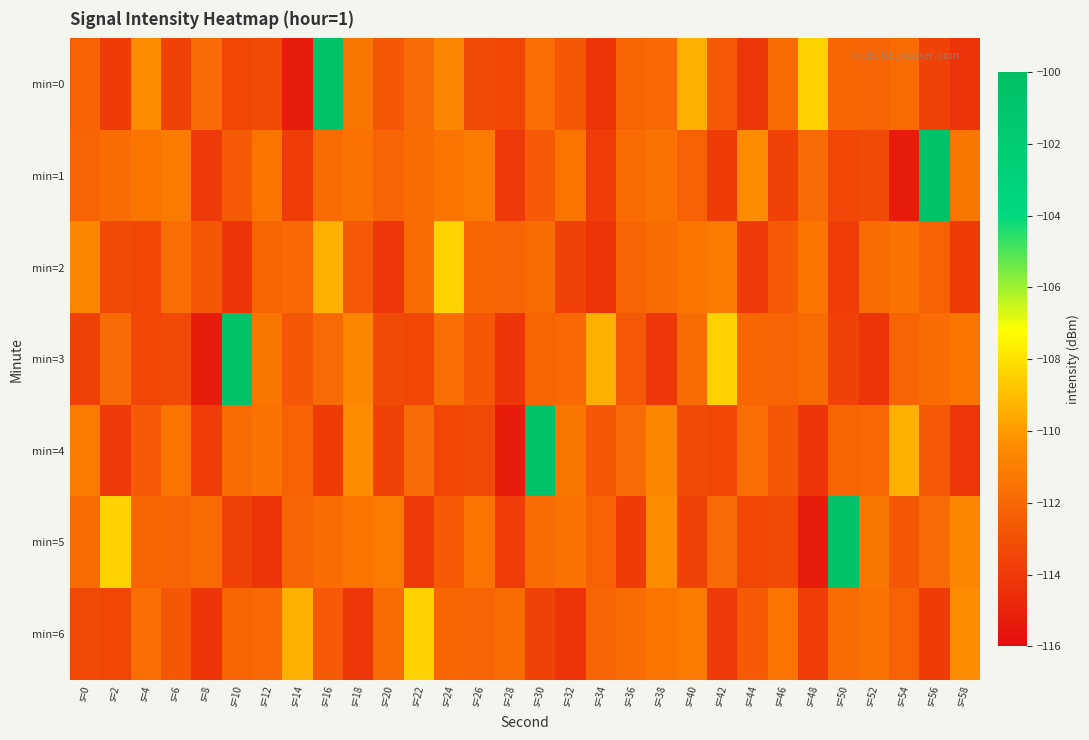

What is the maximum value shown in the chart?

-100.4